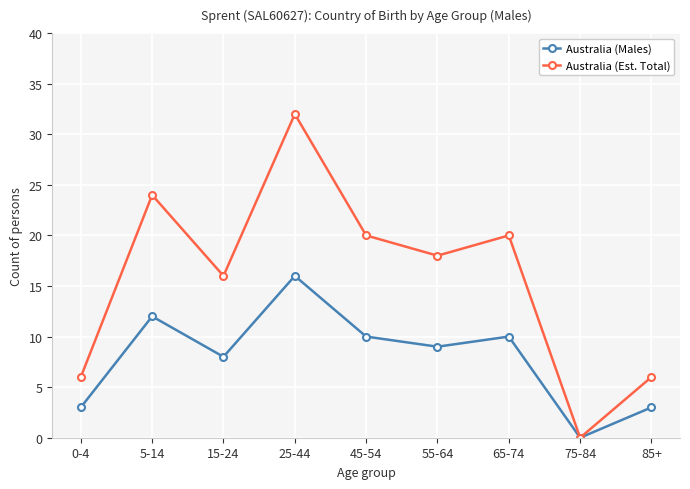

What is the maximum value shown in the chart?

32